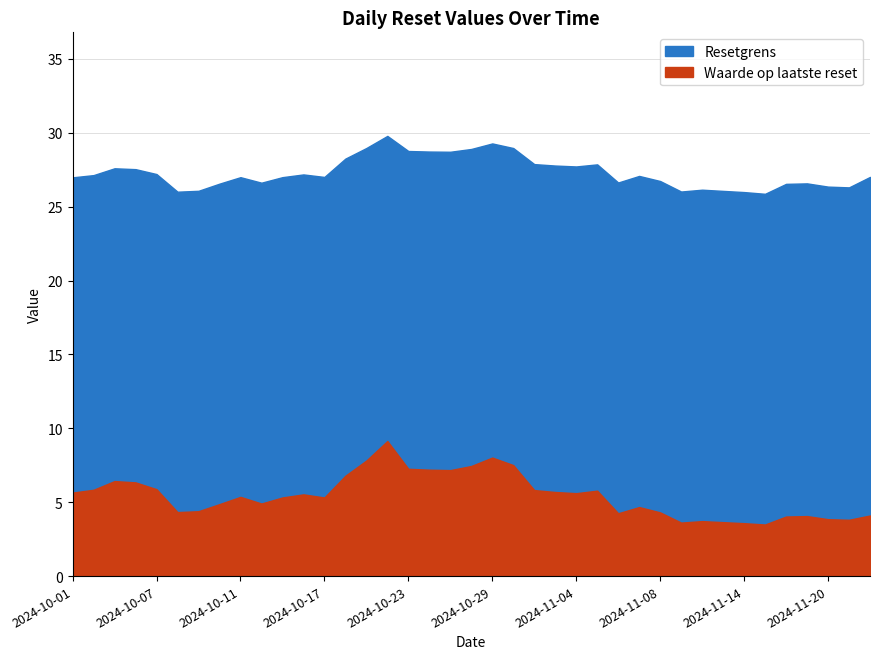

True or false: Koers onderliggende and Waarde op laatste reset cross at least once.

False